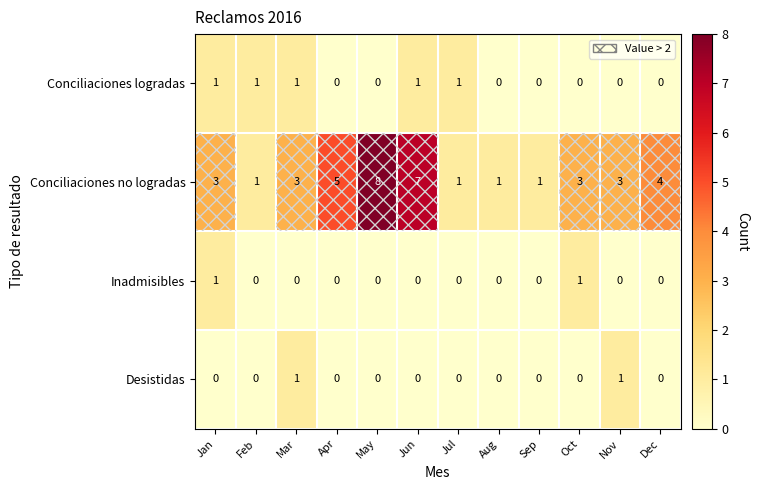

Which series has the widest spread of values?

Conciliaciones no logradas